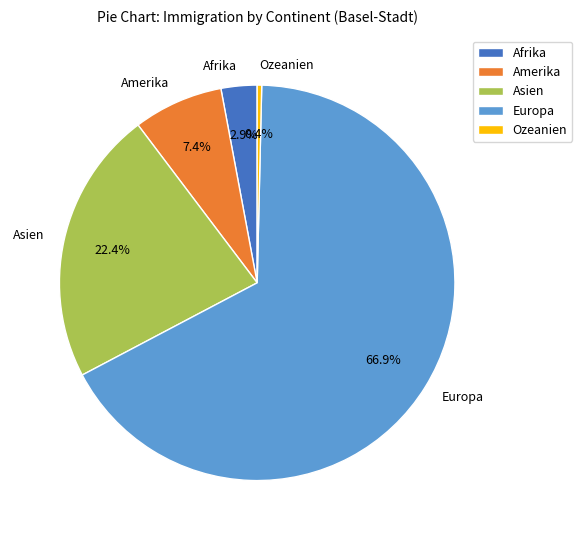

How many segments does this pie chart have?

5